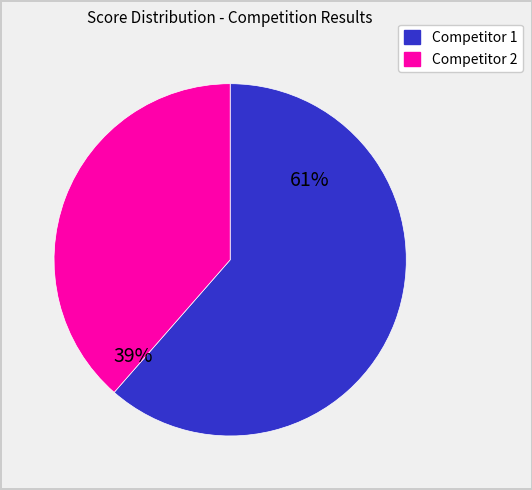

Is there a majority slice in this chart?

Yes